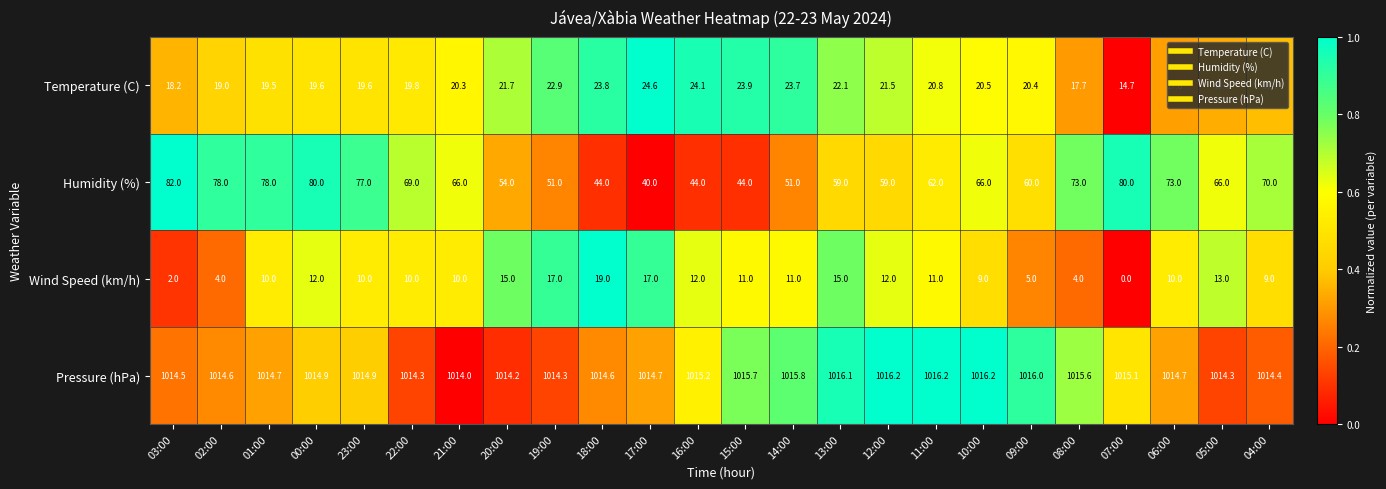

At which category is the sum across all series the highest?

00:00